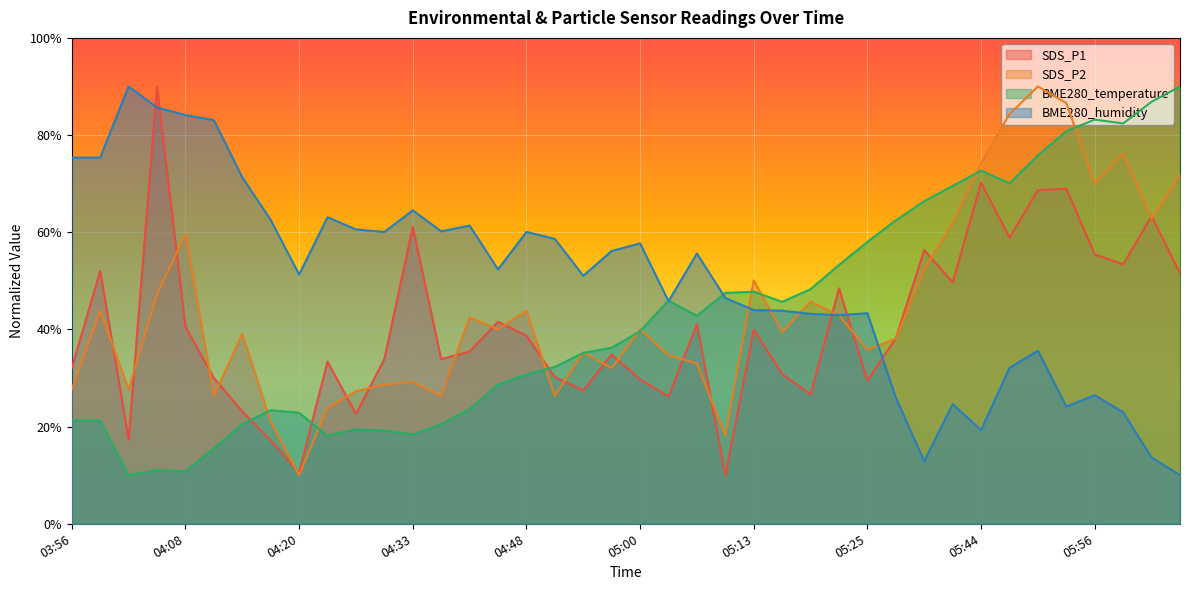

Which category has the lowest value in the BME280_temperature series?

04:02